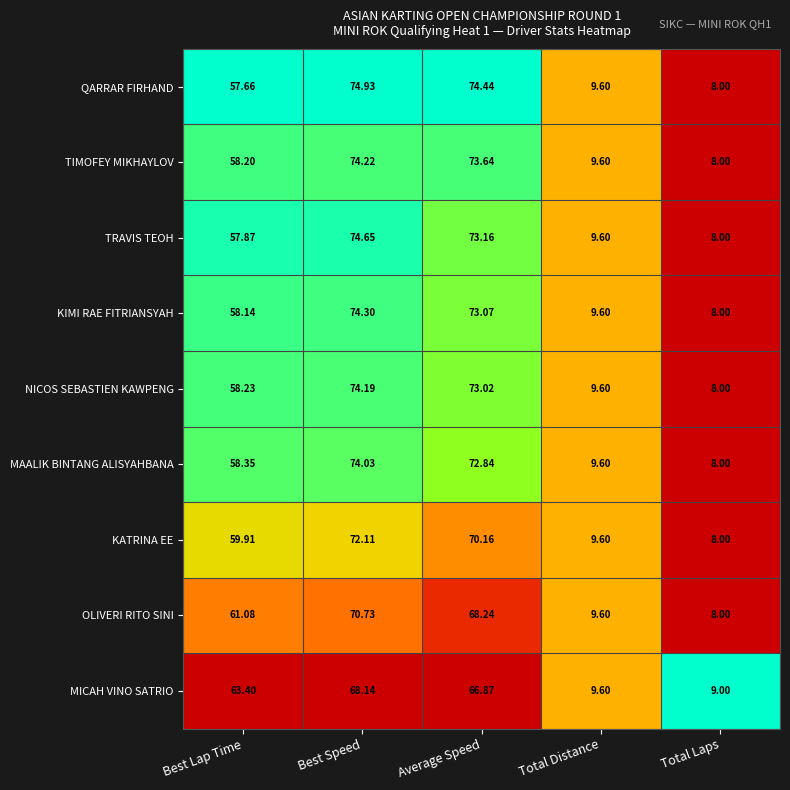

Which series has the widest spread of values?

QARRAR FIRHAND